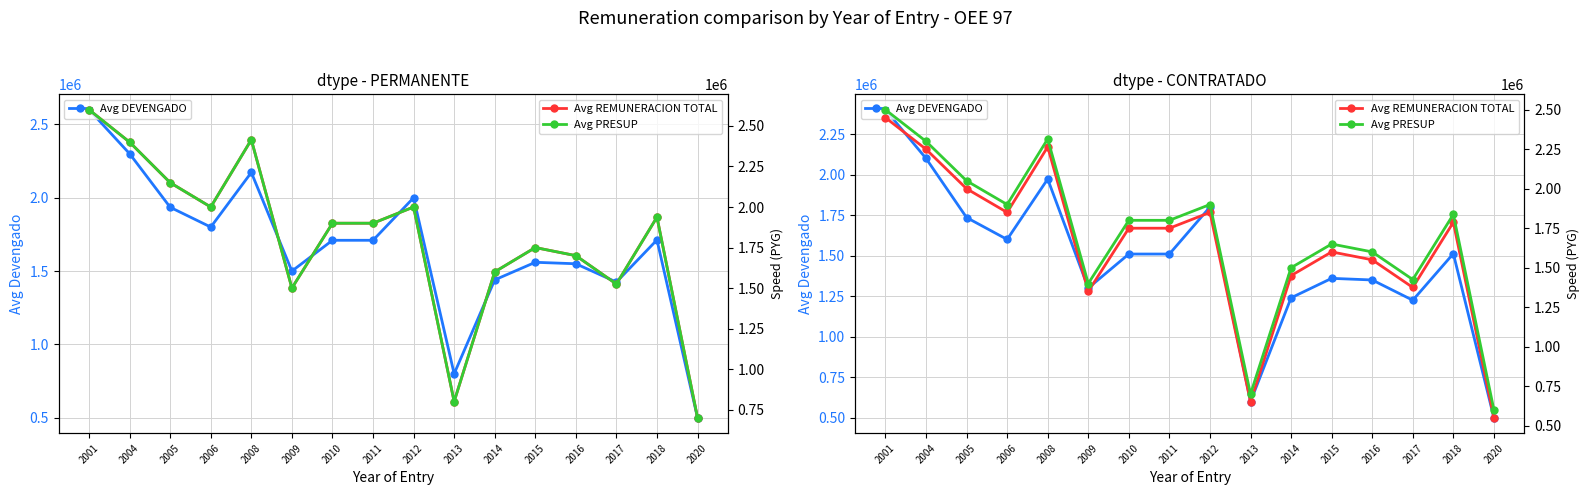

Reading right to left, extract all data points from this chart.

Avg DEVENGADO: 500000	1512500	1225000	1350000	1360000	1240000	600000	1800000	1510000	1510000	1300000	1972500	1600000	1735000	2100000	2400000
Avg REMUNERACION TOTAL: 550000	1787500	1375000	1550000	1600000	1450000	650000	1850000	1750000	1750000	1350000	2265000	1850000	2000000	2250000	2450000
Avg PRESUP: 600000	1837500	1425000	1600000	1650000	1500000	700000	1900000	1800000	1800000	1400000	2315000	1900000	2050000	2300000	2500000